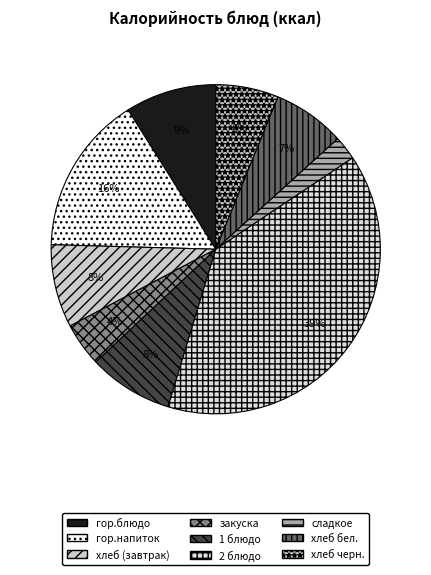

Which has a higher value, 2 блюдо or сладкое?

2 блюдо